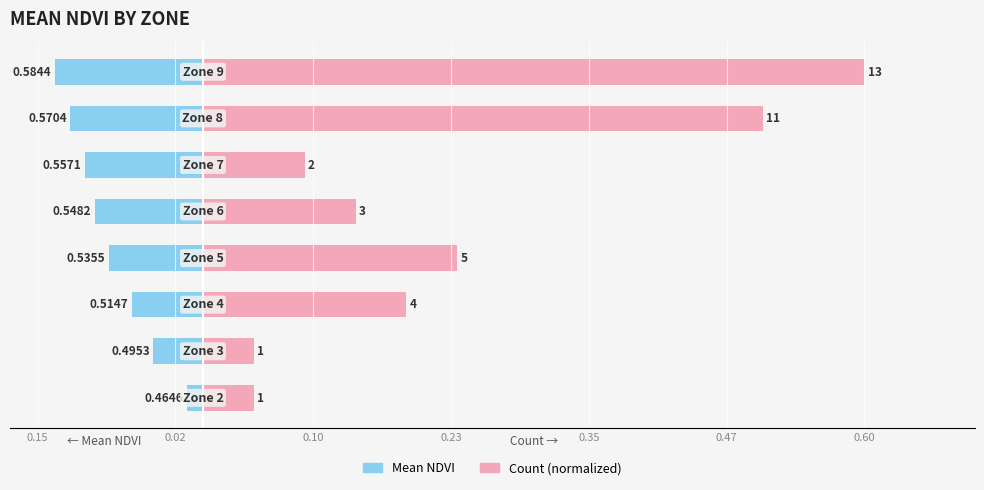

How many bars are there in total?

16